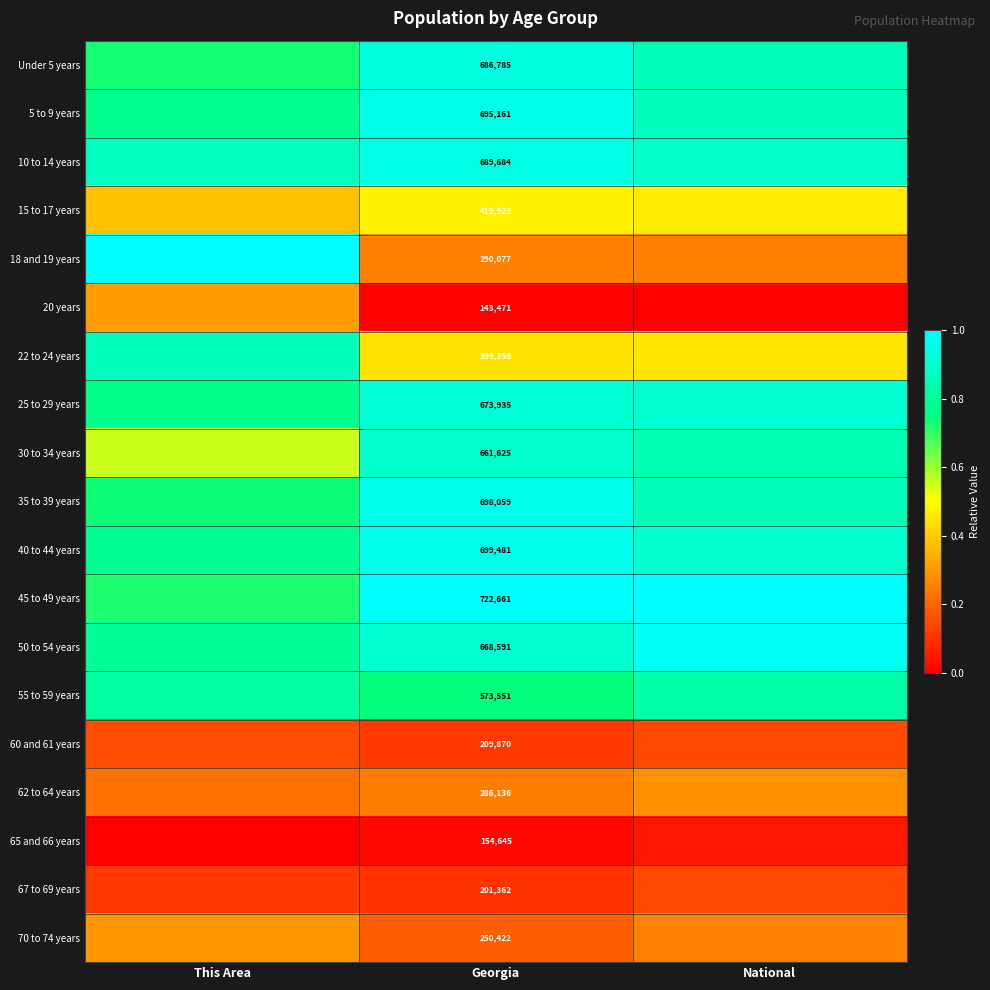

The 67 to 69 years series shows 0.2 at National. True or false?

False